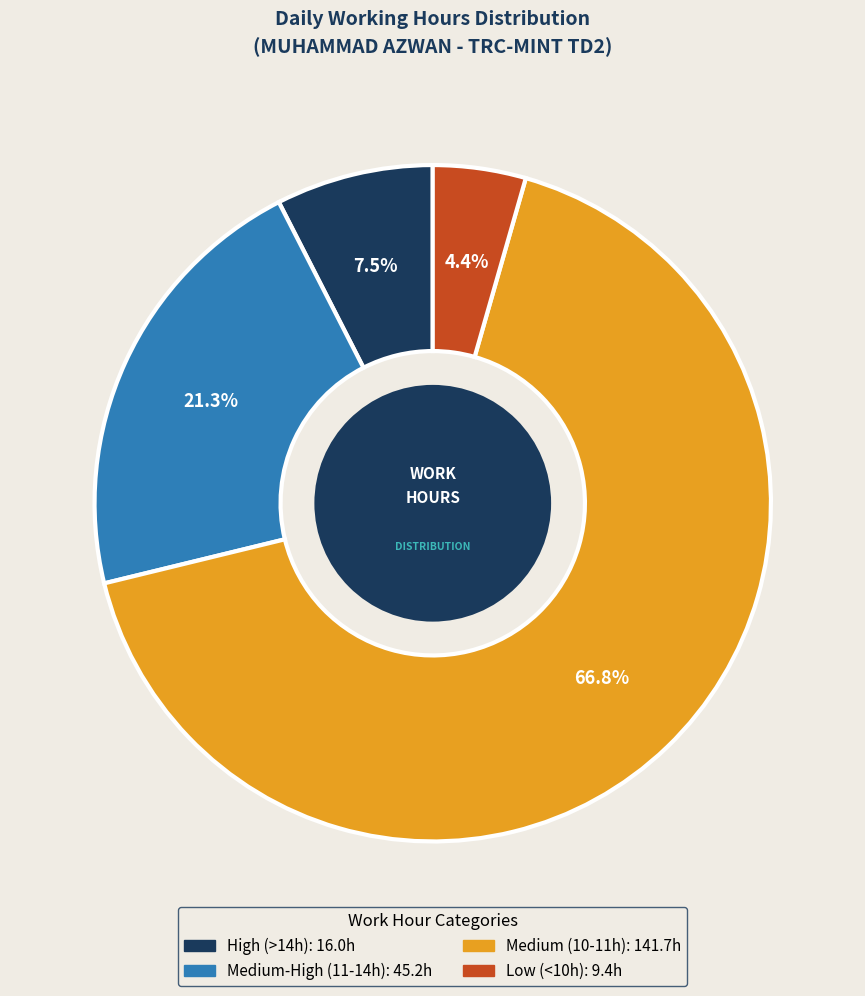

Is there any slice that represents more than half of the pie?

Yes